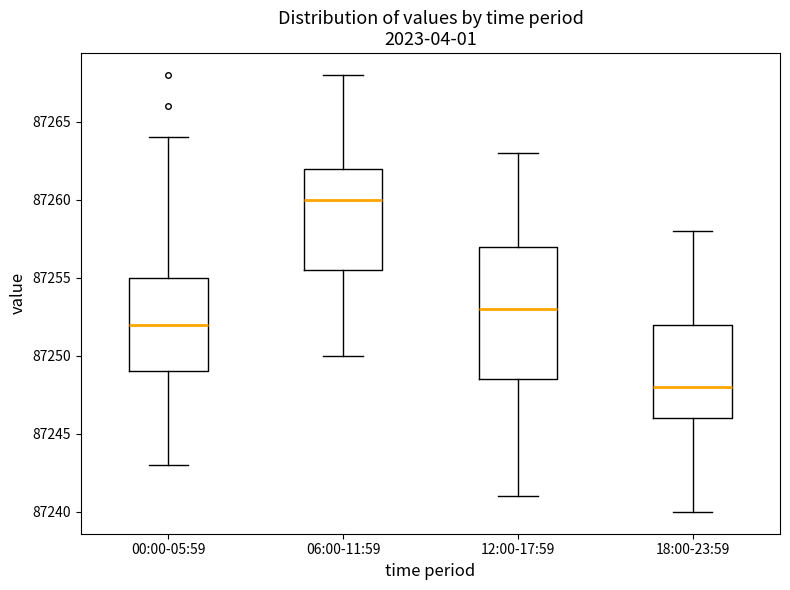

Which box is the tallest, from its lower edge to its upper edge?

12:00-17:59